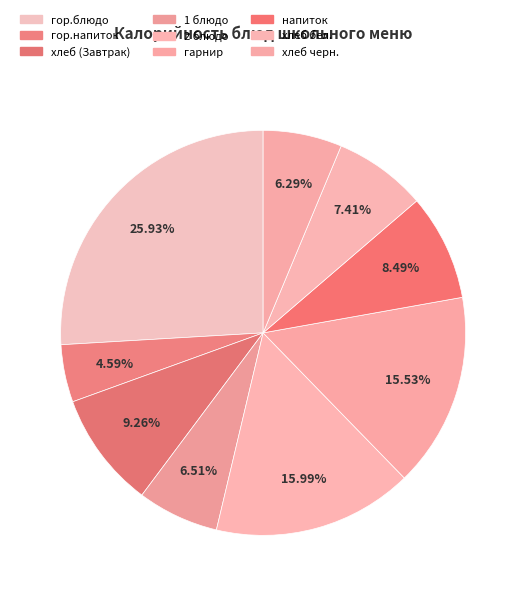

What percentage is the гарнир slice, to the nearest percent?

16%